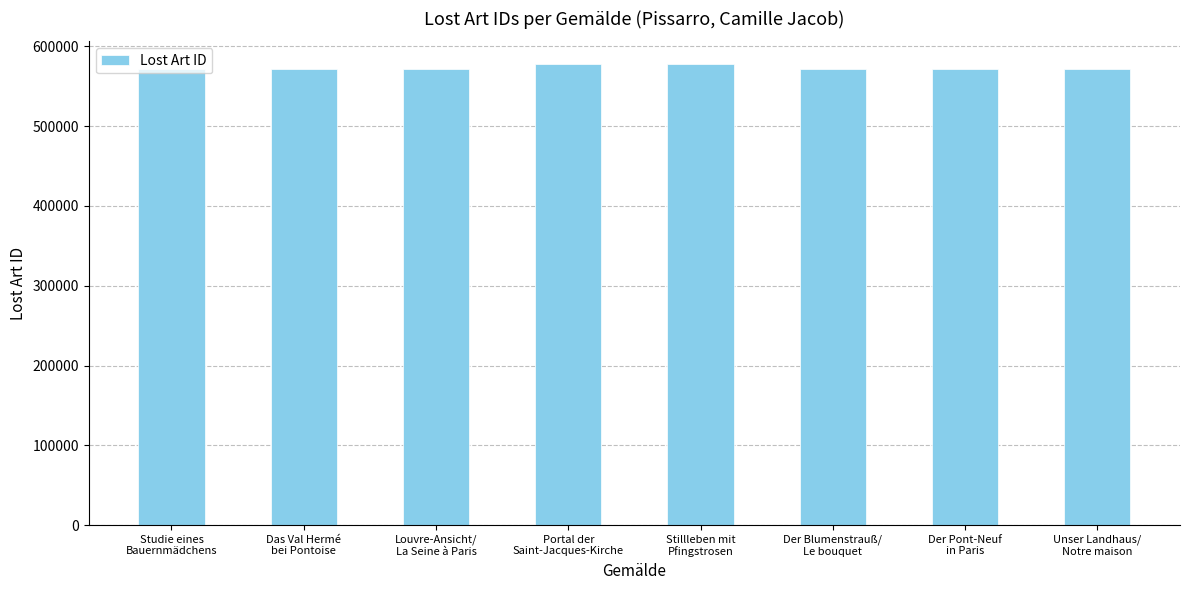

What position from the left is Der Pont-Neuf
in Paris?

7